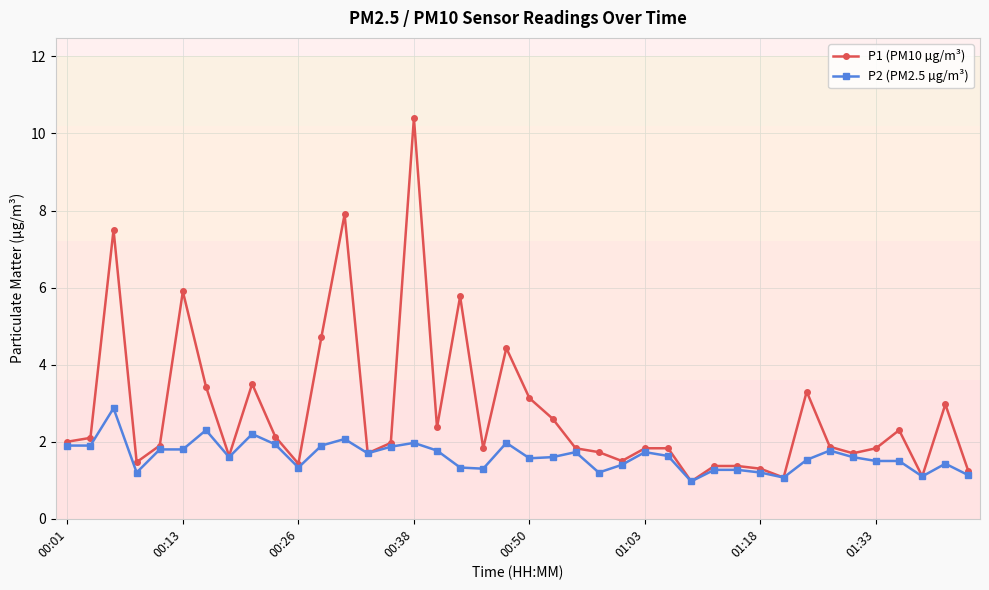

Rank the series by their average value, from highest to lowest.

P1 (PM10 µg/m³), P2 (PM2.5 µg/m³)